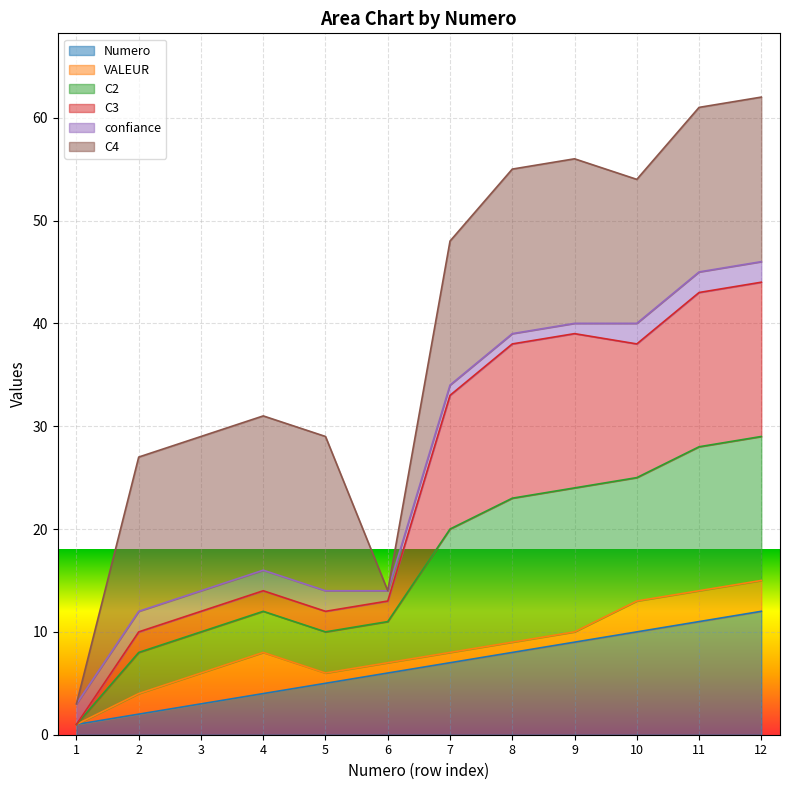

Count the number of categories in the chart.

12